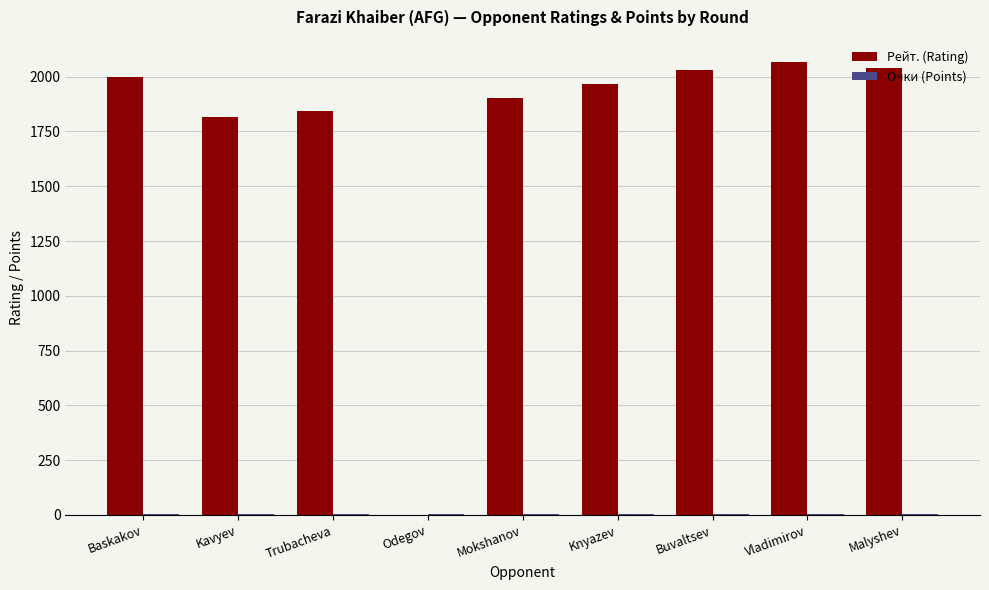

What is the maximum value shown in the chart?

2065.0